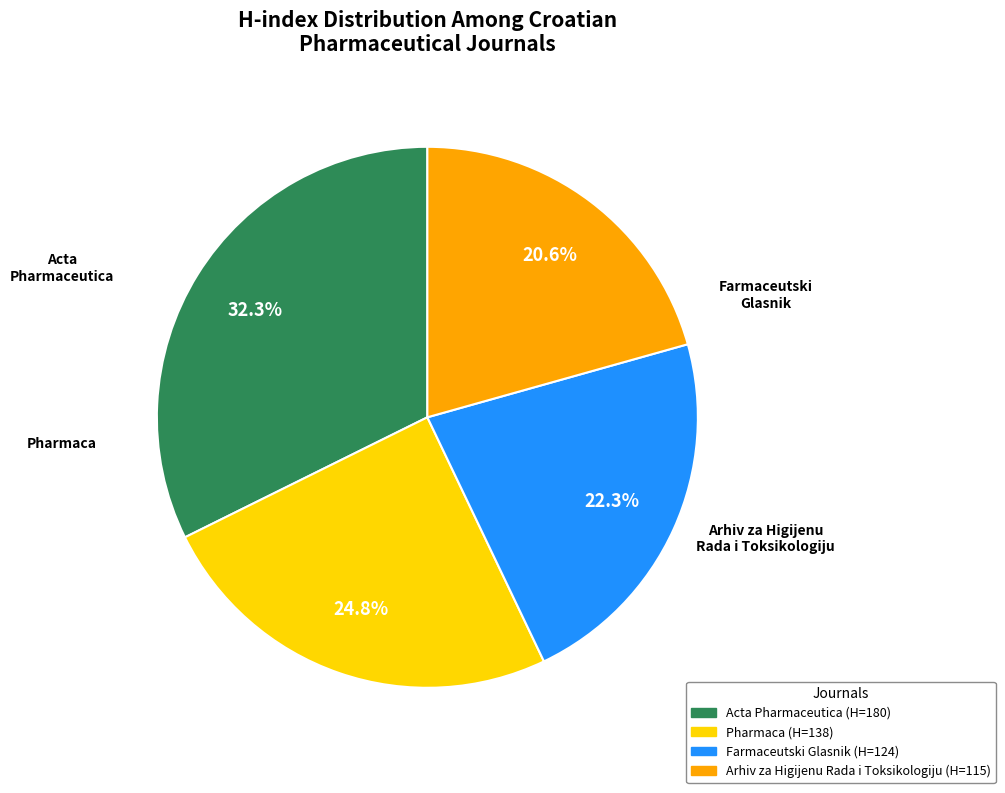

The Pharmaca slice represents 25% of the pie. True or false?

True